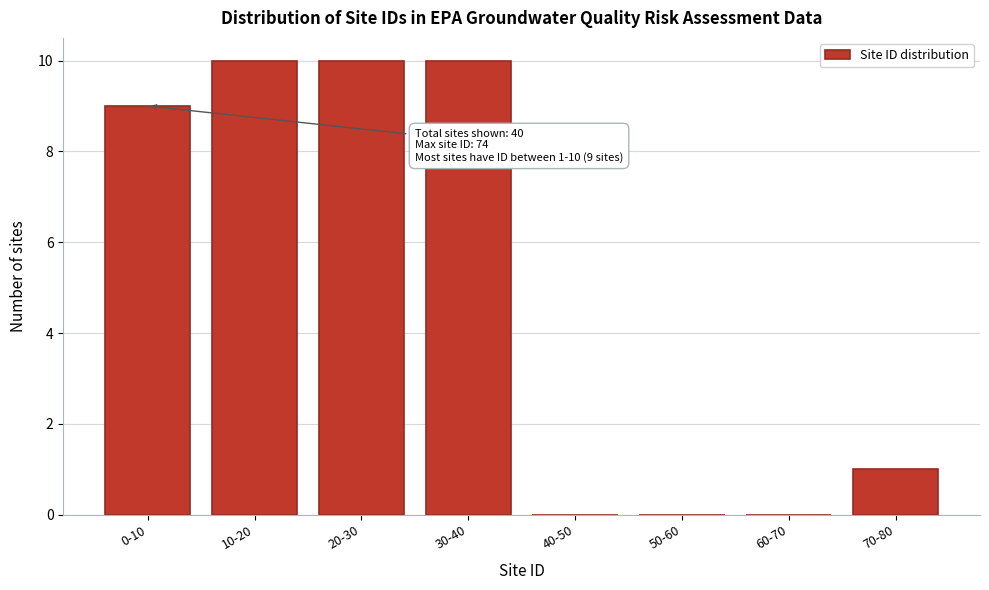

Reading right to left, transcribe all the data shown in this chart.

70-80=1	60-70=0	50-60=0	40-50=0	30-40=10	20-30=10	10-20=10	0-10=9